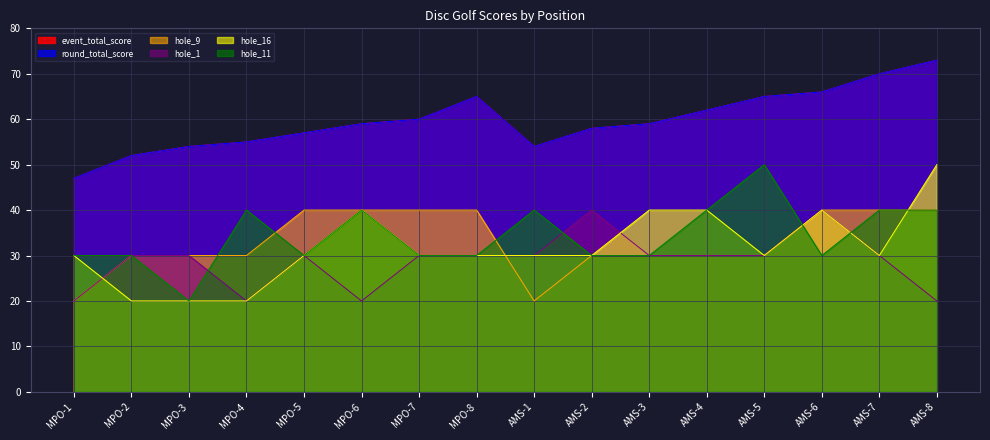

Which series has the widest spread of values?

hole_16